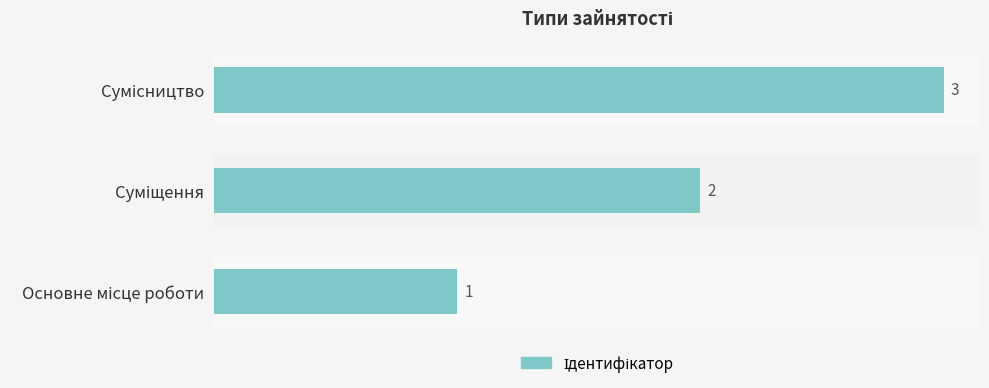

What is the sum of all values?

6